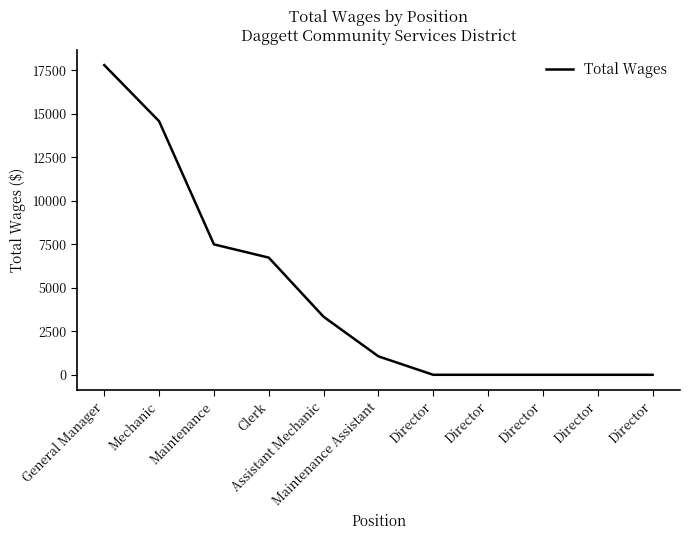

What is the greatest value displayed?

17798